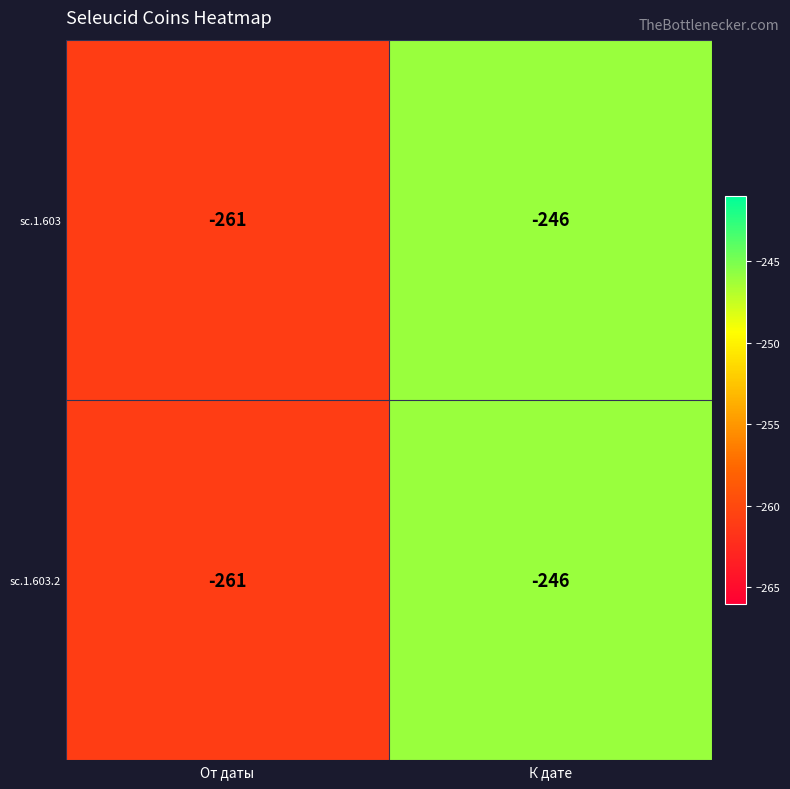

What is the sum of all sc.1.603.2 values?

-507